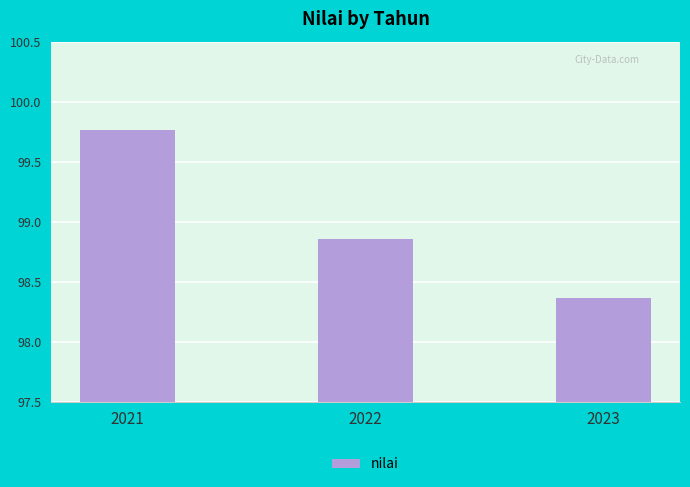

At which category does the chart reach its peak across all series?

2021